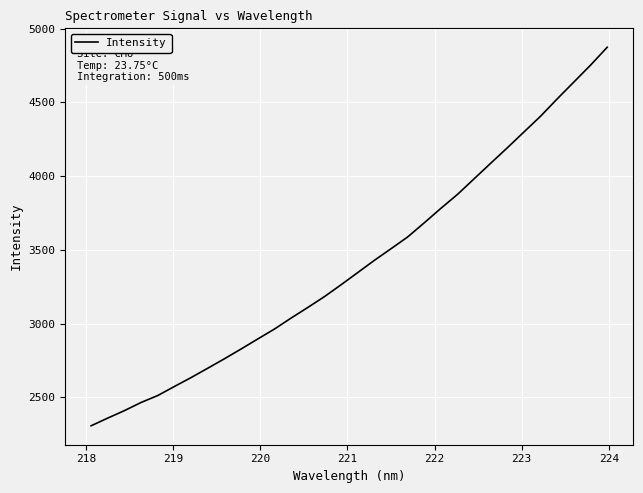

What is the average value?

3405.1